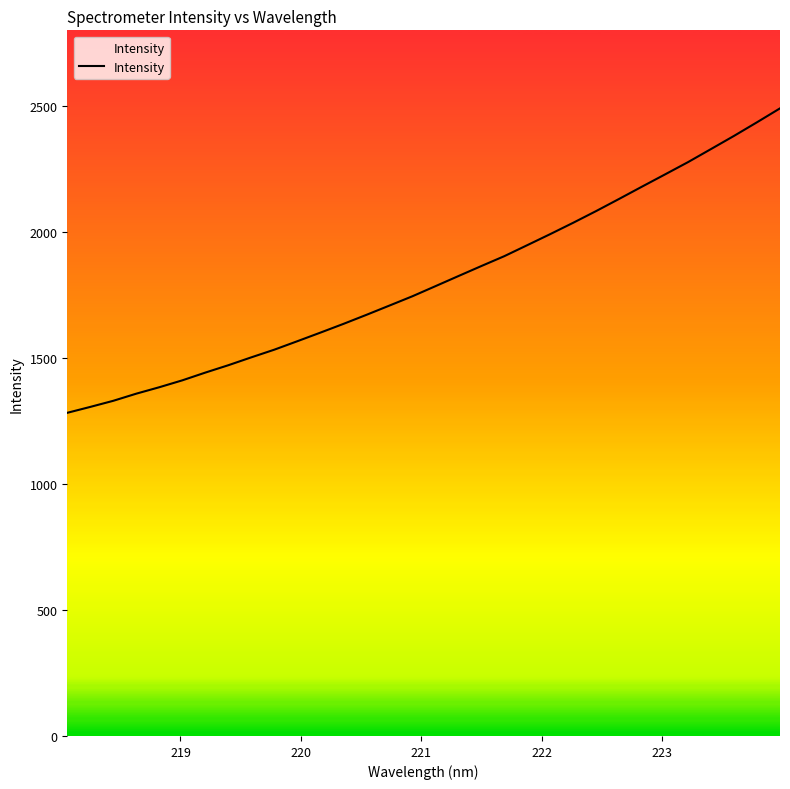

What is the minimum value shown in the chart?

1282.3